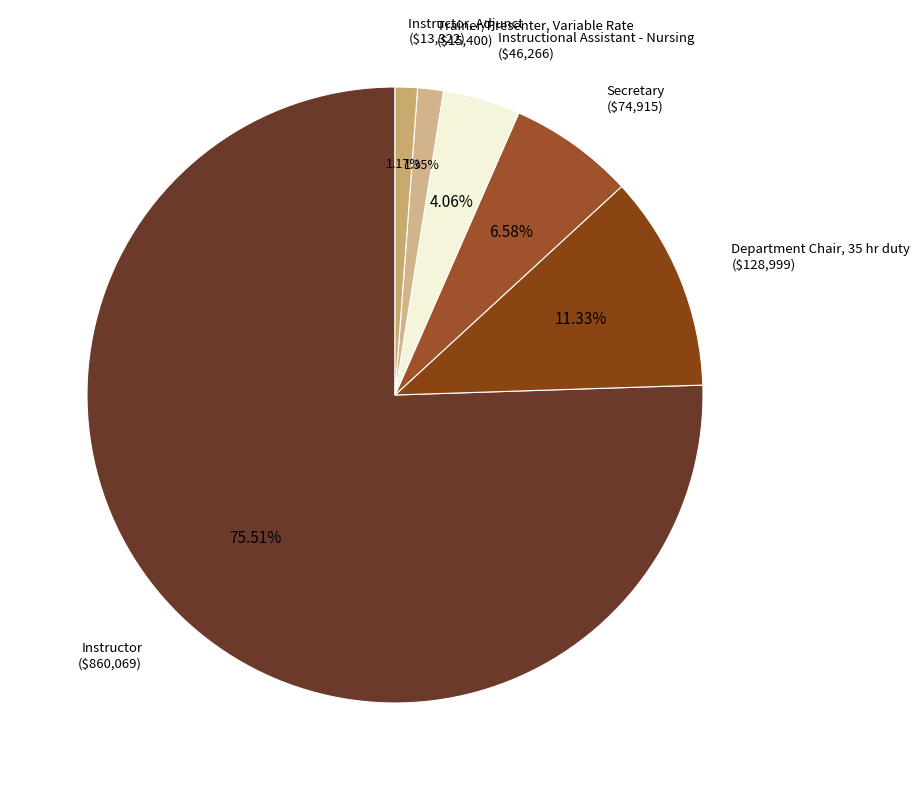

To the nearest percent, what percentage of the pie is Trainer/Presenter, Variable Rate?

1%